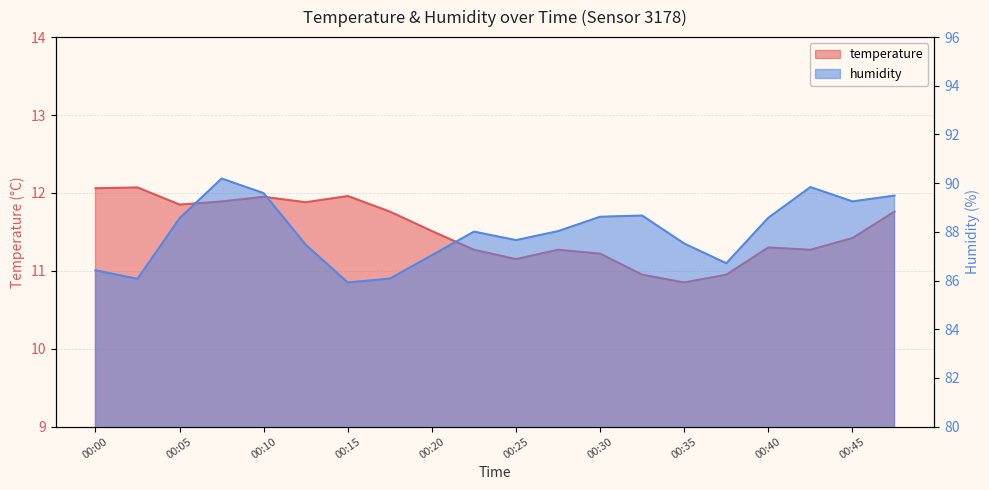

How many distinct data groups are displayed?

2